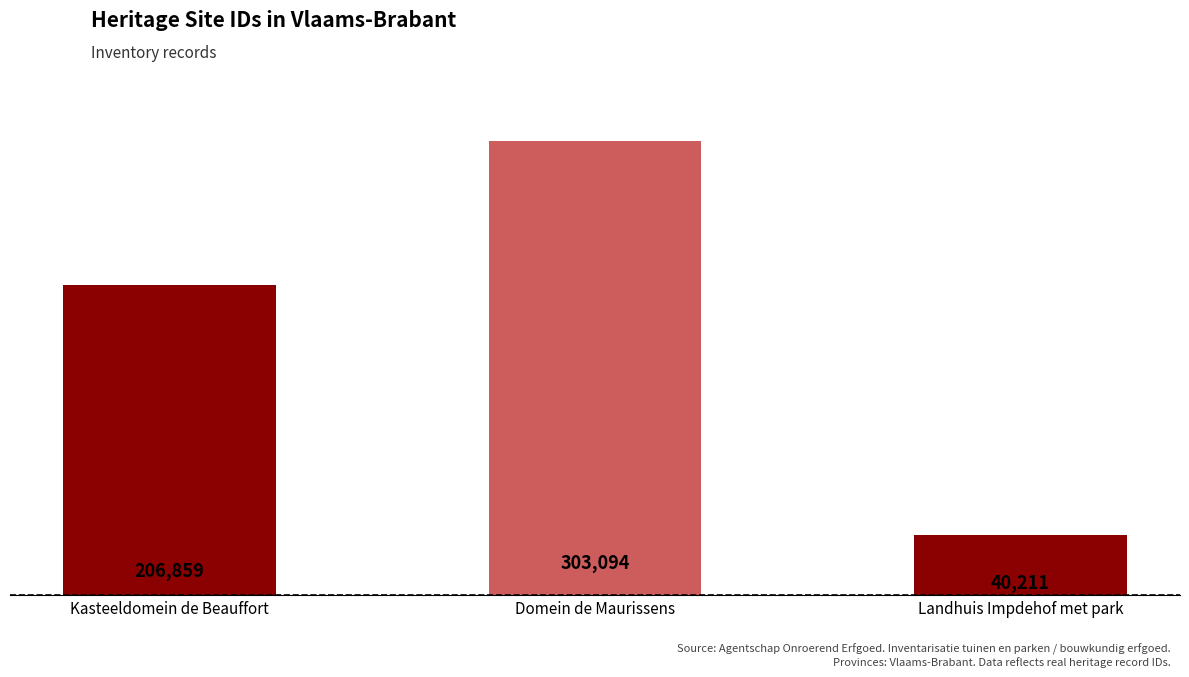

What is the label of the 1st bar from the left?

Kasteeldomein de Beauffort